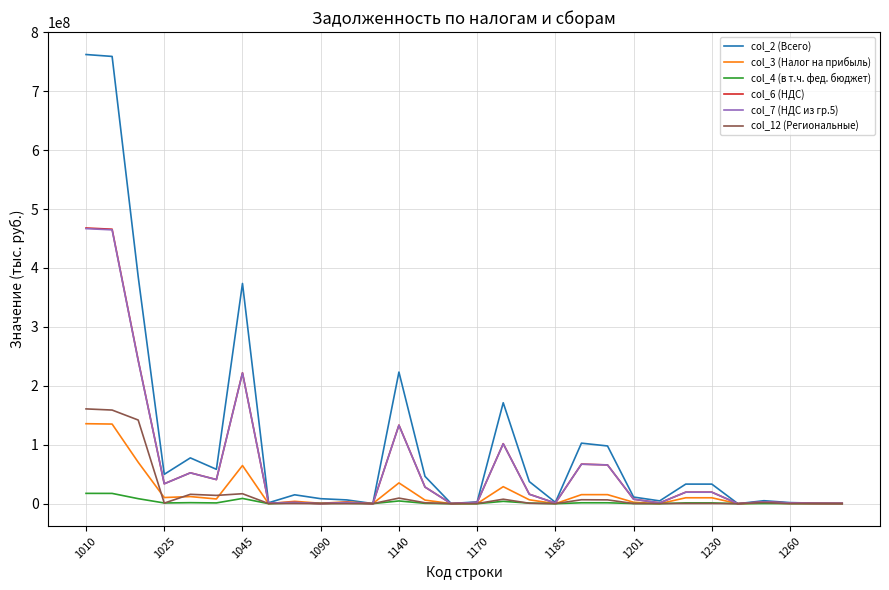

Which series has the largest range (max minus min)?

col_2 (Всего)